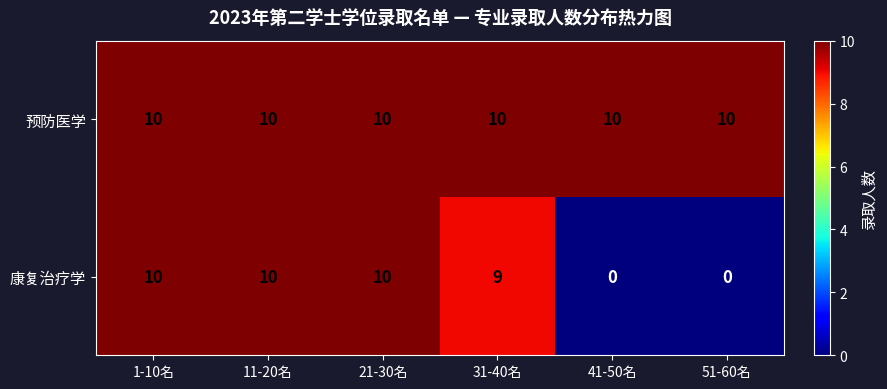

The value of 预防医学 at 1-10名 is 5. True or false?

False